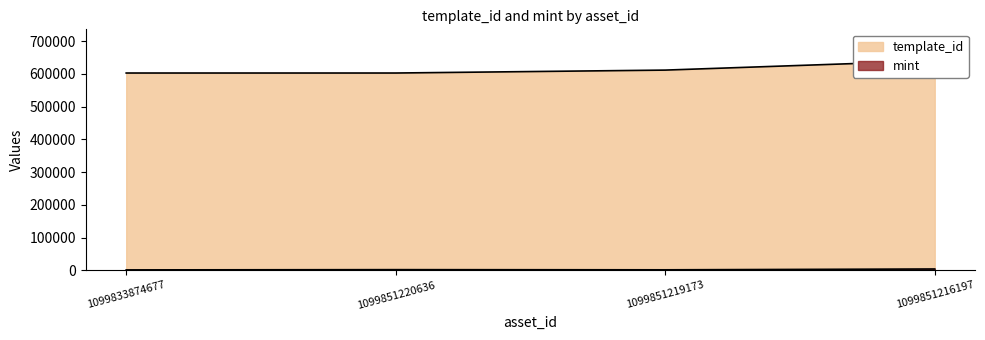

Reading right to left, what are all the values shown in this chart?

template_id: 1099851216197=640424	1099851219173=611865	1099851220636=602942	1099833874677=602935
mint: 1099851216197=3886	1099851219173=1360	1099851220636=1880	1099833874677=1134